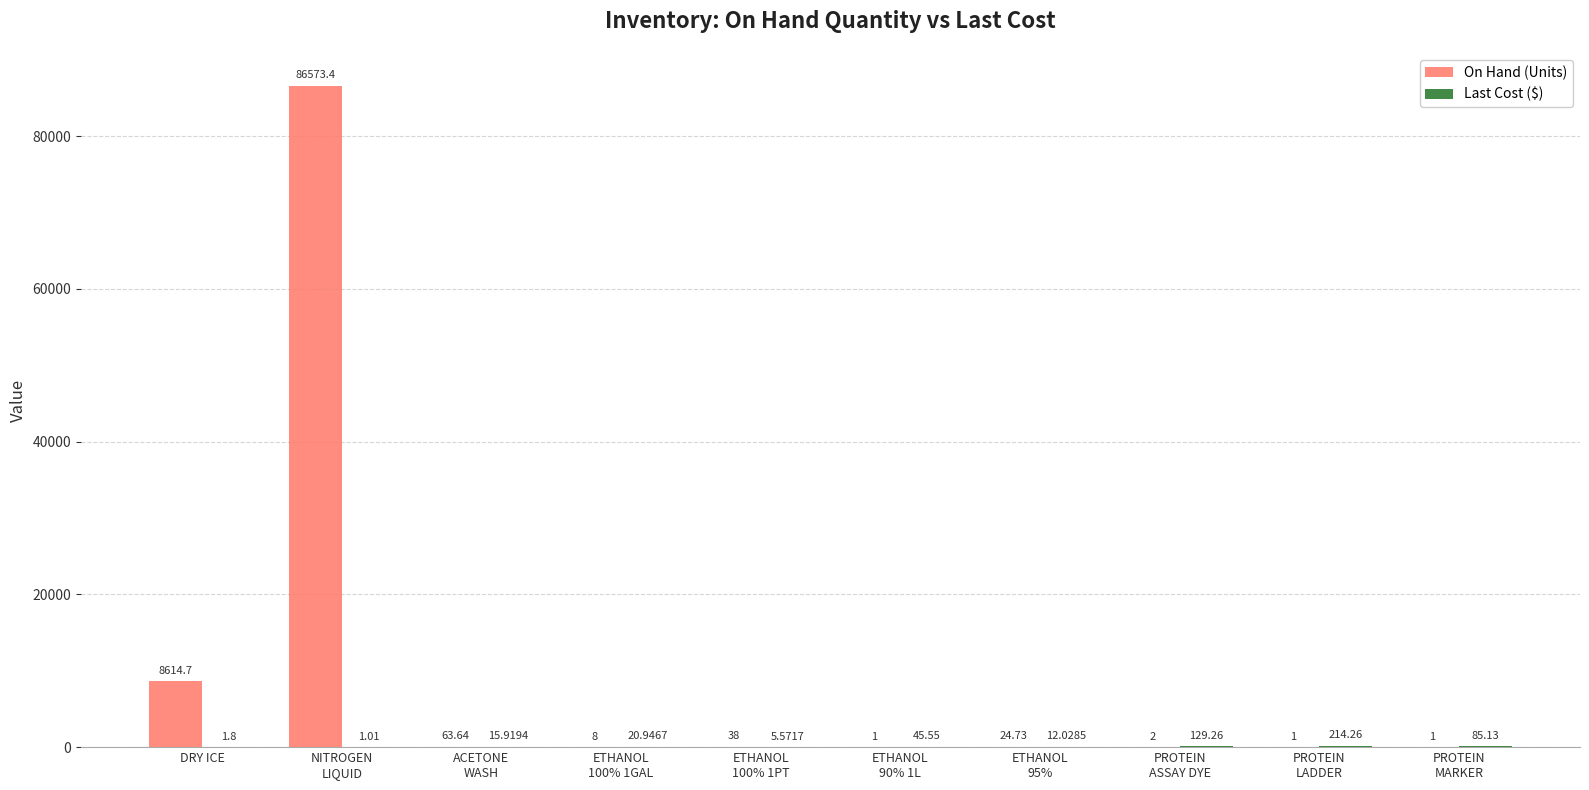

Where is On Hand (Units) nearest to the value 43287?

DRY ICE